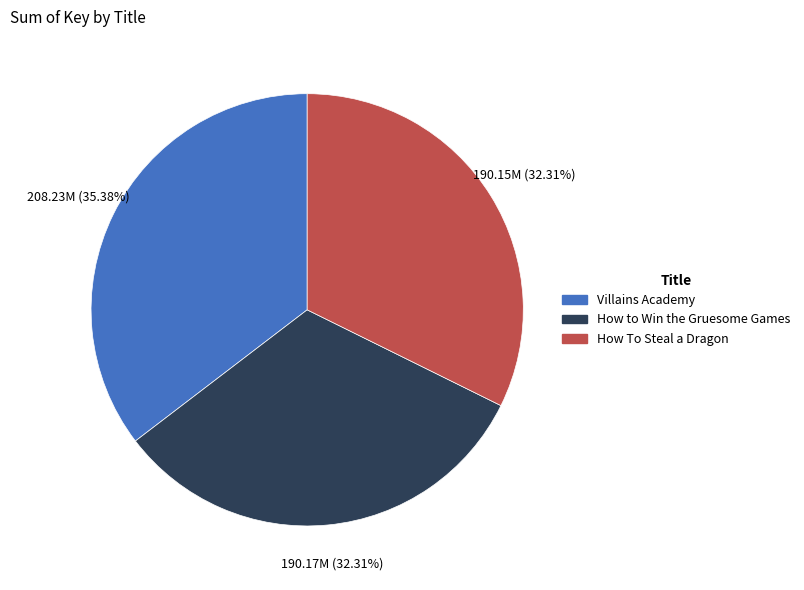

To the nearest percent, what is the average slice percentage?

33%